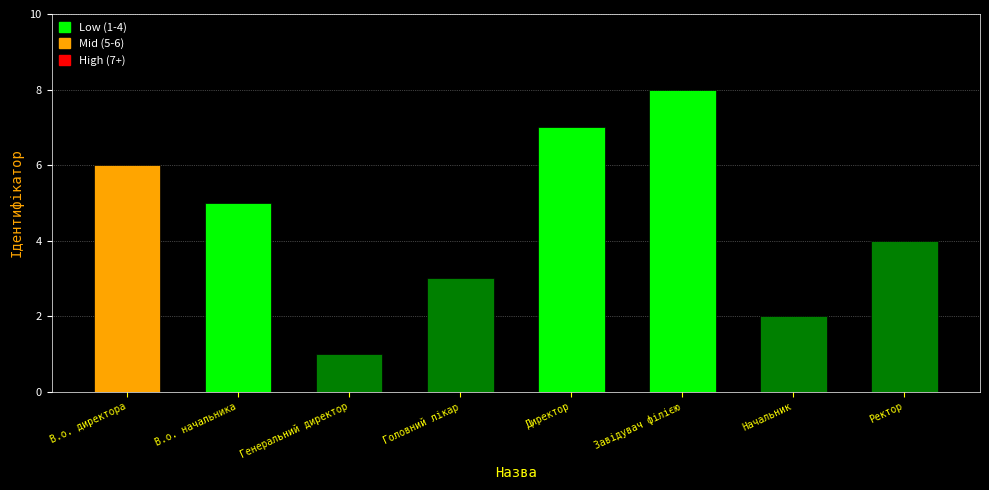

Rank the categories by value from lowest to highest.

Генеральний директор, Начальник, Головний лікар, Ректор, В.о. начальника, В.о. директора, Директор, Завідувач філією